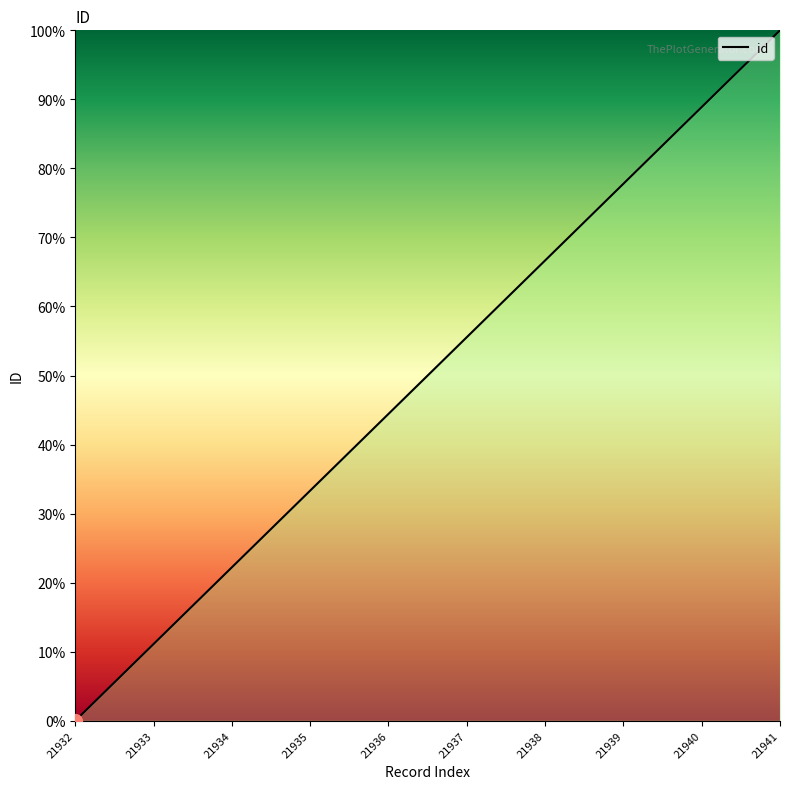

What is the difference between the maximum and minimum values?

100.0